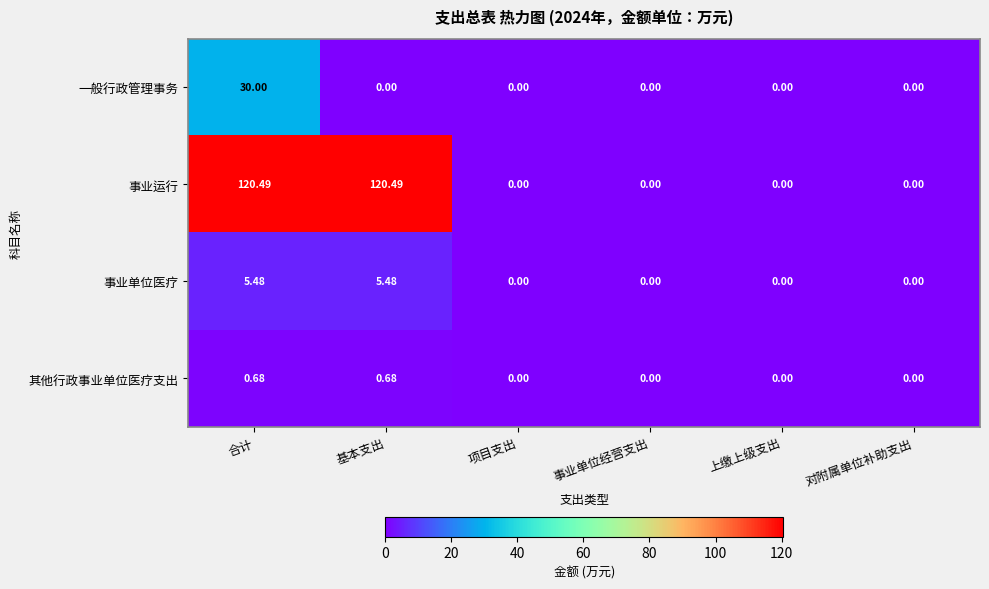

Which series has the largest total across all categories?

事业运行